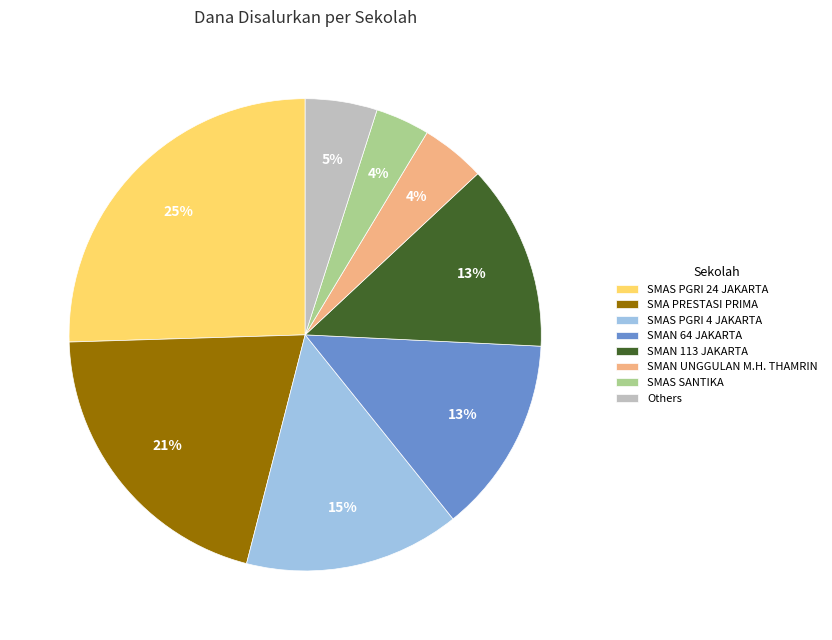

Is there a majority slice in this chart?

No